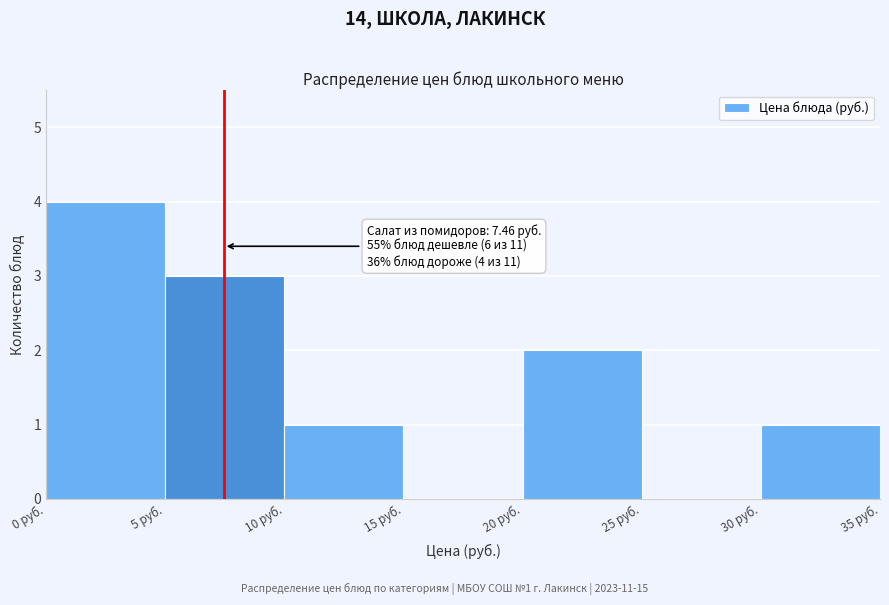

Over which range of the x-axis is the bar tallest?

0 to 5